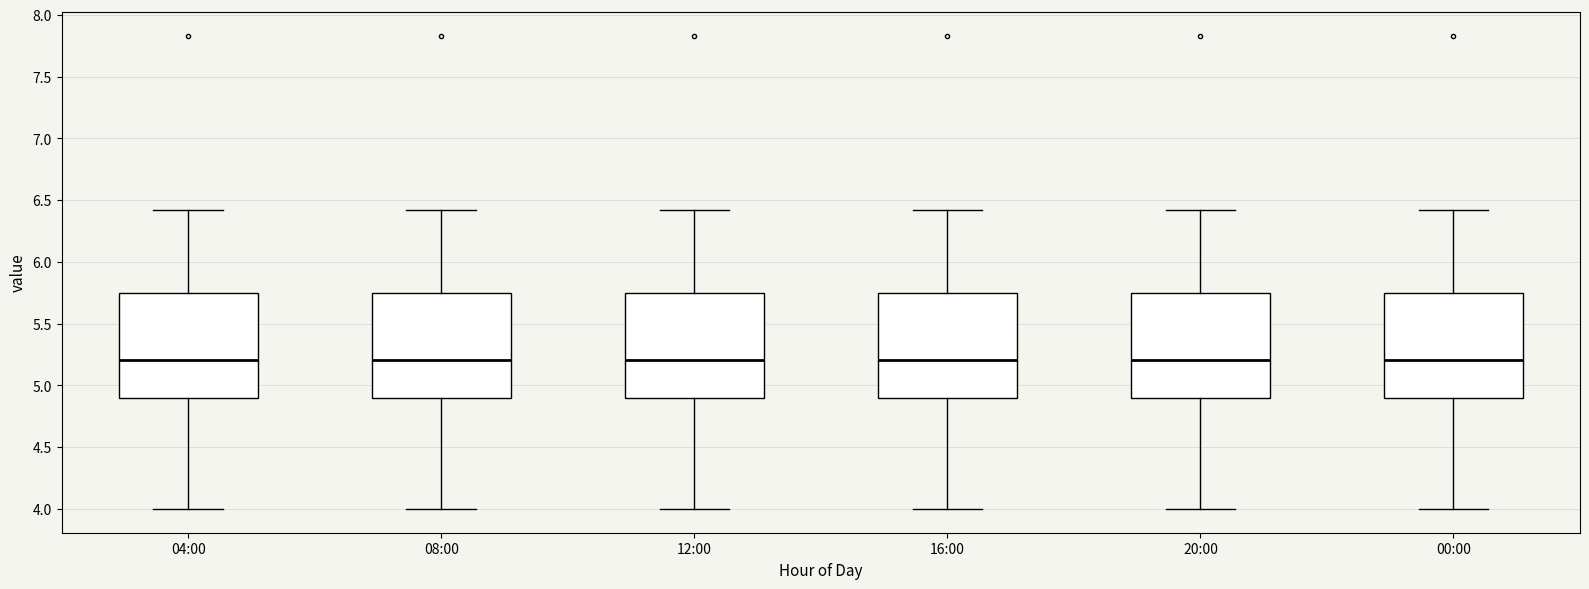

Reading left to right, read every box against the y-axis: the position of its median line, the range the box covers, and the ends of its whiskers. The values are not printed on the chart, so give them approximately, as read against the axis.

04:00: median 5.20, box 4.90 to 5.75, whiskers 4.00 to 6.40
08:00: median 5.20, box 4.90 to 5.75, whiskers 4.00 to 6.40
12:00: median 5.20, box 4.90 to 5.75, whiskers 4.00 to 6.40
16:00: median 5.20, box 4.90 to 5.75, whiskers 4.00 to 6.40
20:00: median 5.20, box 4.90 to 5.75, whiskers 4.00 to 6.40
00:00: median 5.20, box 4.90 to 5.75, whiskers 4.00 to 6.40